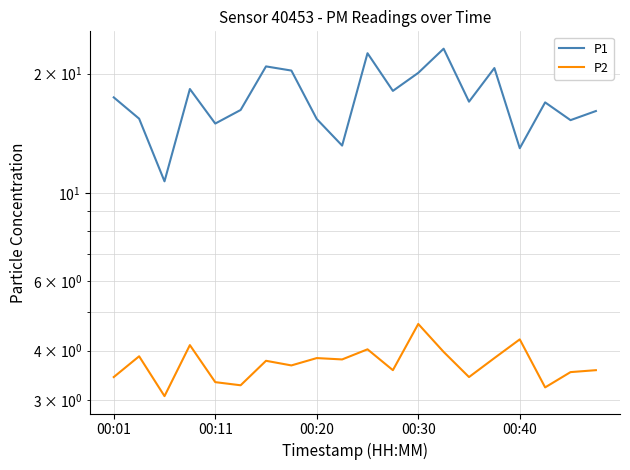

What is the total value across all series at 9?

17.0